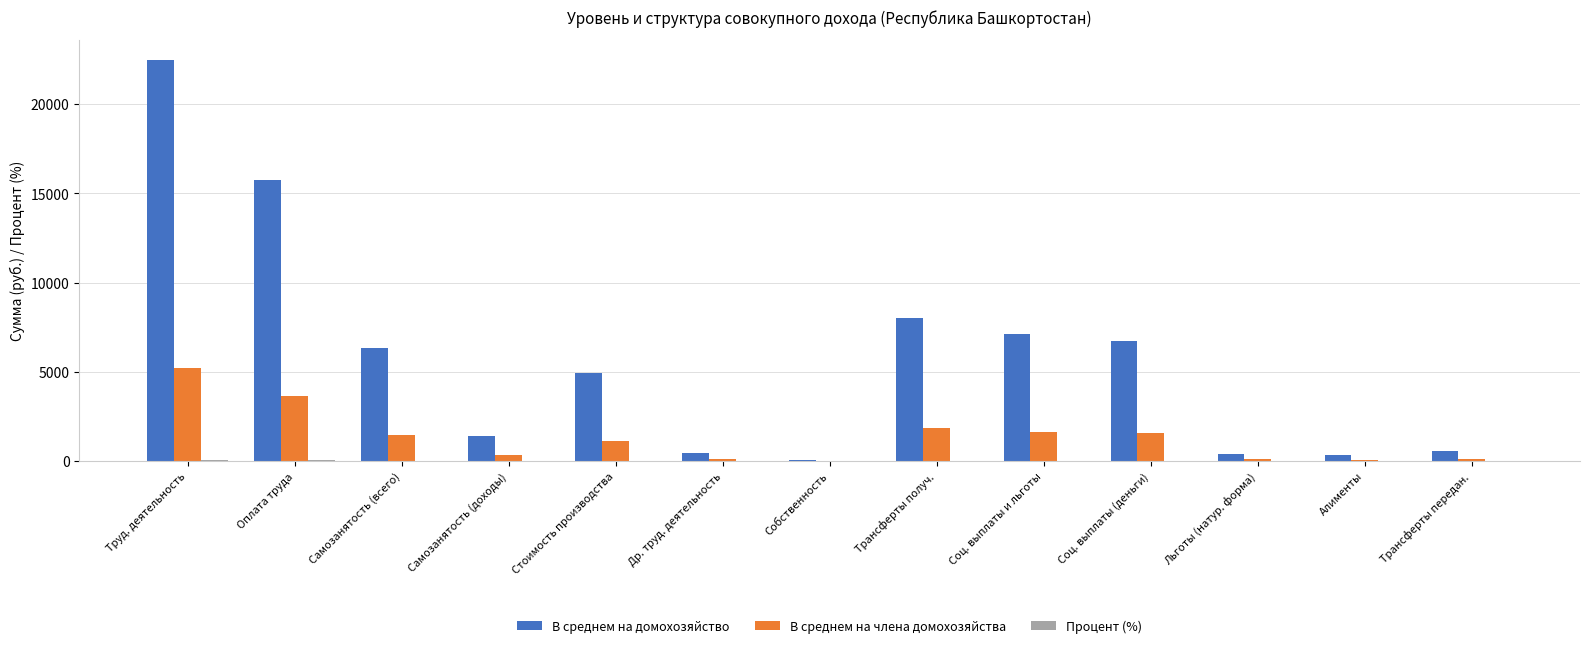

What is the greatest value displayed?

22494.4